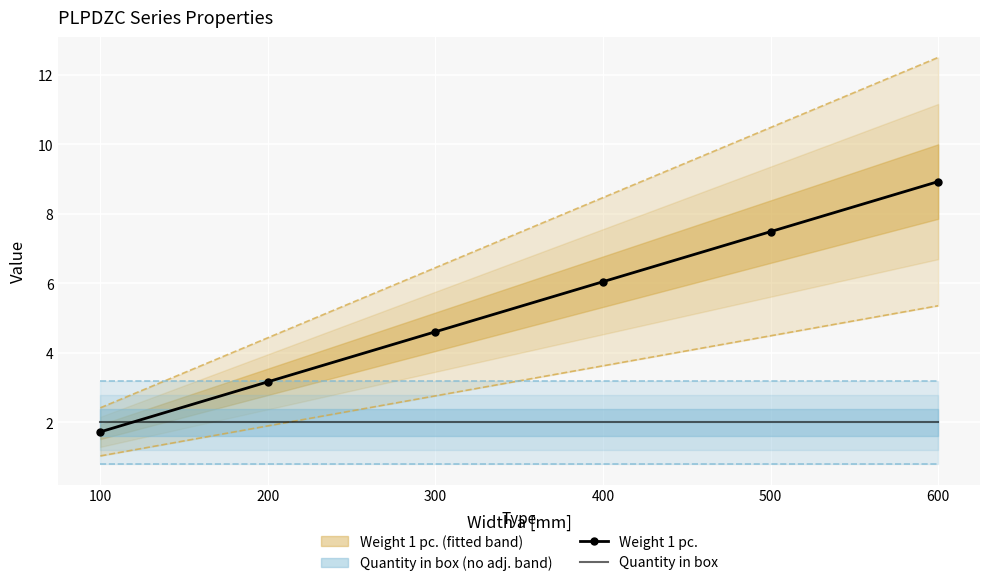

Reading left to right, extract all data points from this chart.

Weight 1 pc.: 100=1.7	200=3.2	300=4.6	400=6.0	500=7.5	600=8.9
Quantity in box: 100=2.0	200=2.0	300=2.0	400=2.0	500=2.0	600=2.0